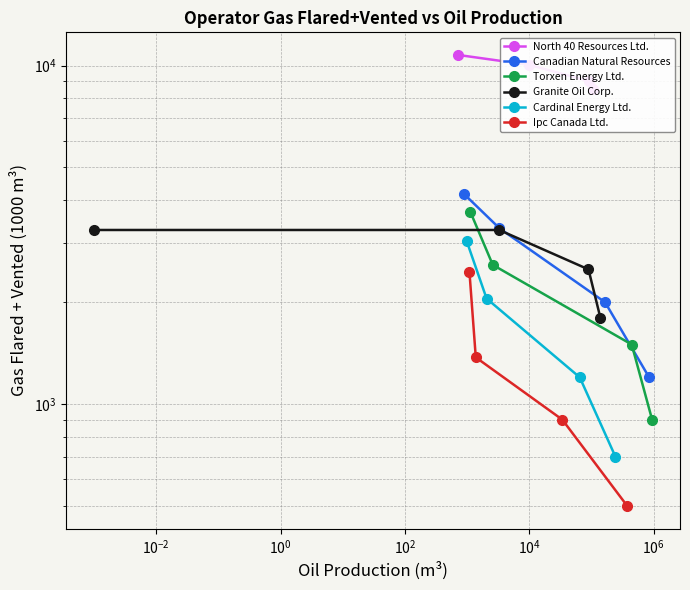

What is the difference between the second highest and minimum values in the Ipc Canada Ltd. series?

874.6